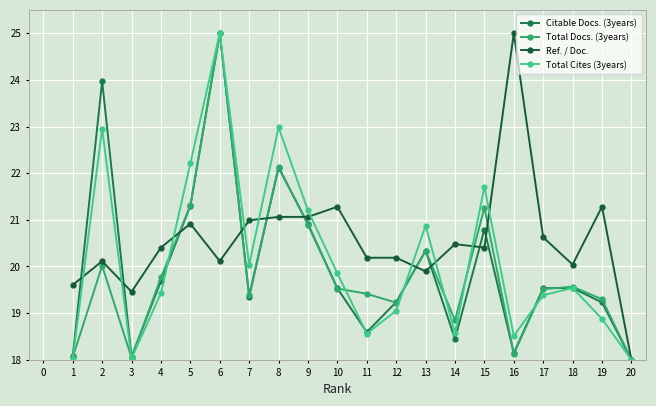

True or false: Total Cites (3years) and Total Docs. (3years) intersect in this chart.

True